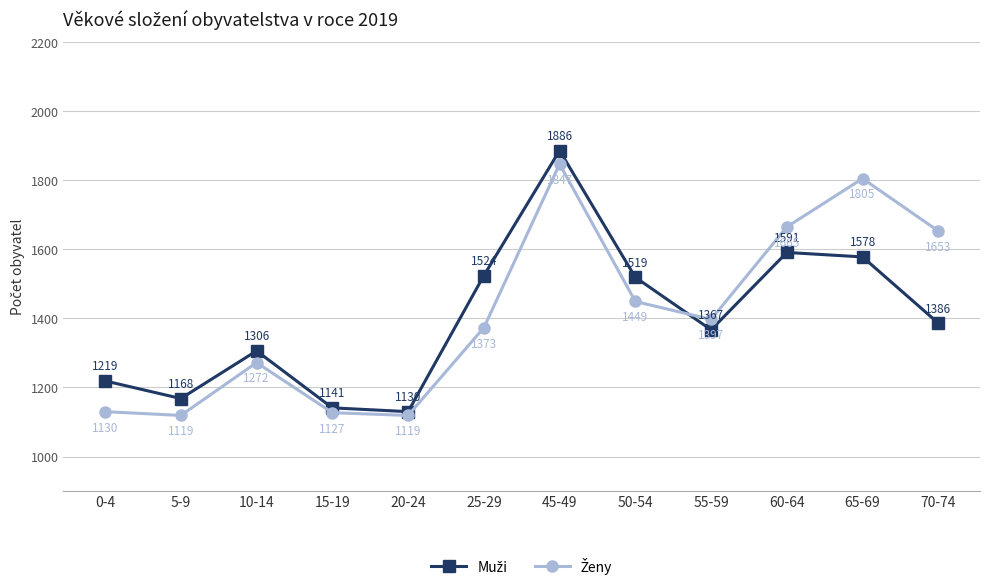

What is the difference between the highest and lowest values at 5-9?

49